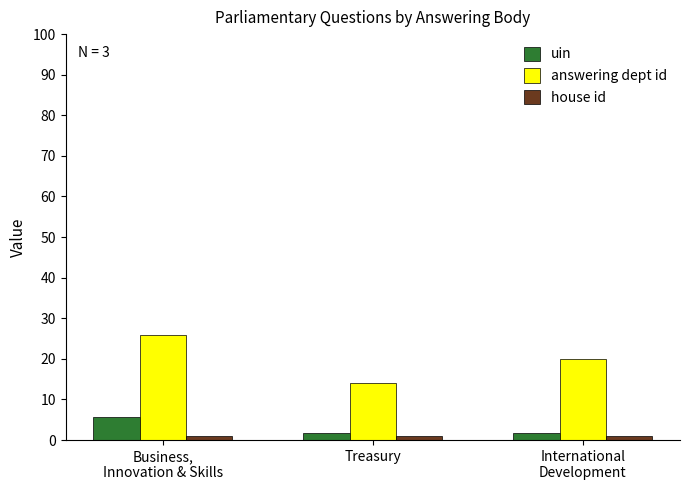

The house id series shows 1.0 at Business,
Innovation & Skills. True or false?

True